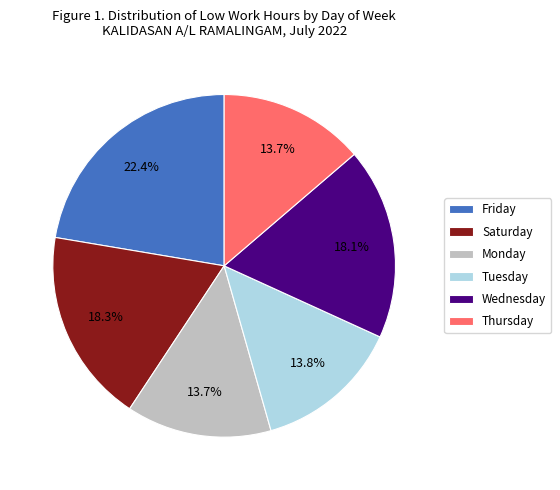

Approximately how many times larger is the value at Friday compared to Tuesday?

1.6